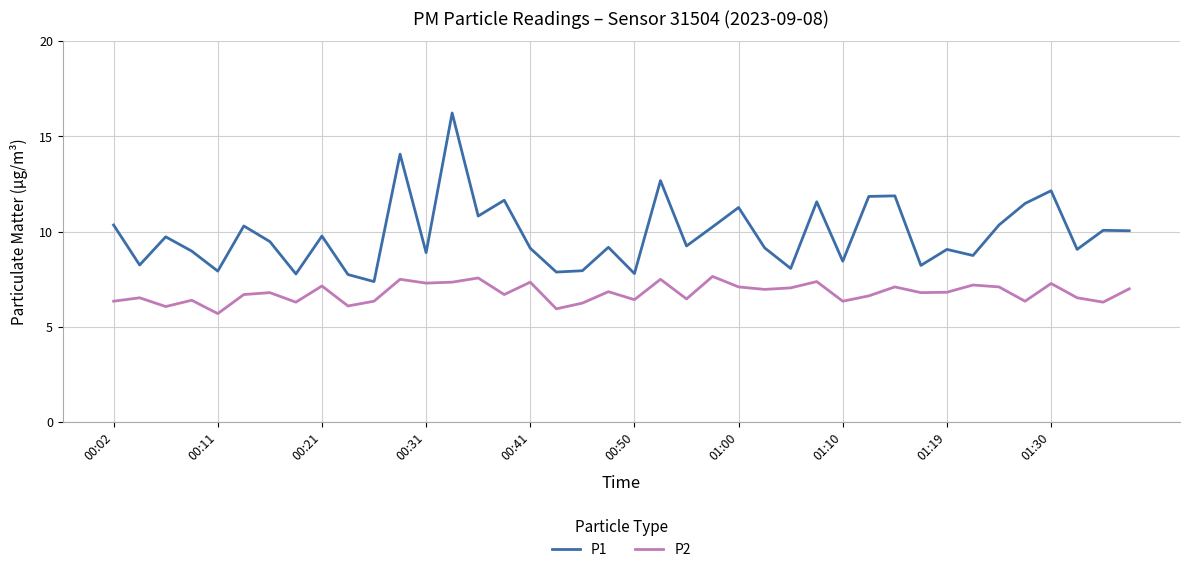

What is the difference between the second highest and minimum values in the P1 series?

6.7